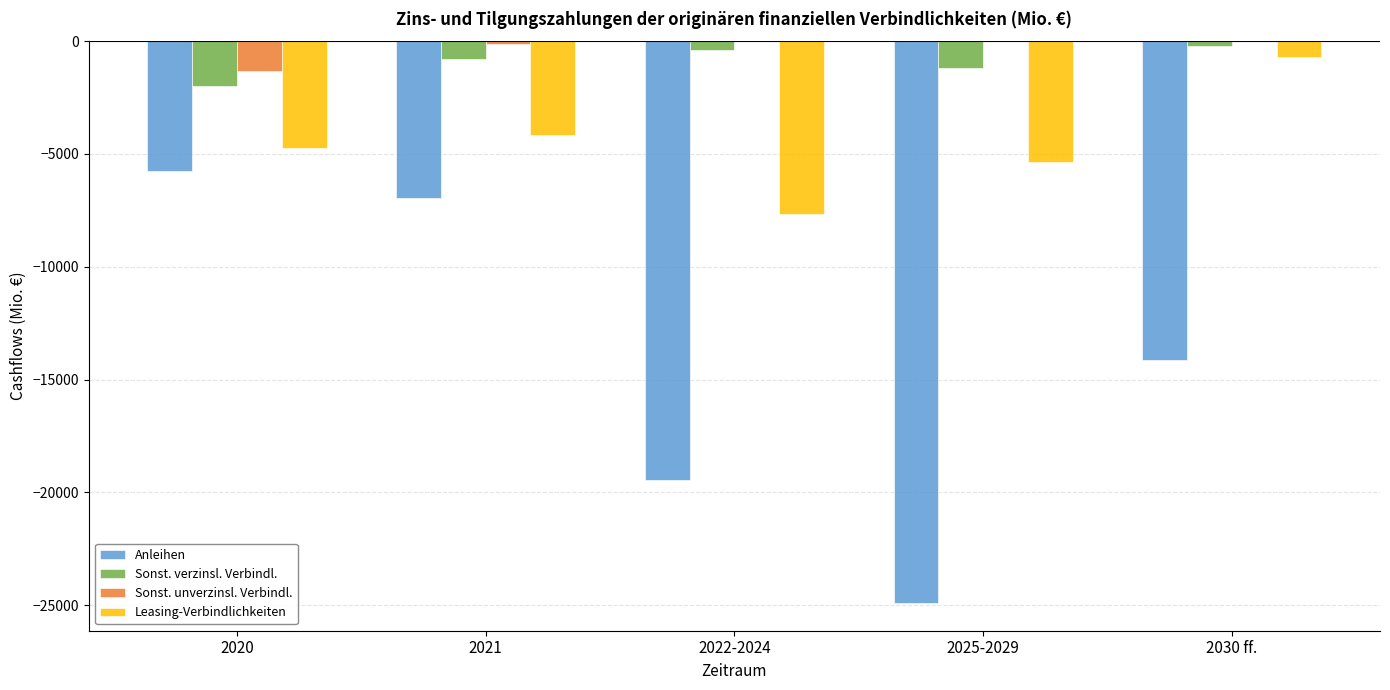

What is the sum of all Sonst. verzinsl. Verbindl. values?

-4562